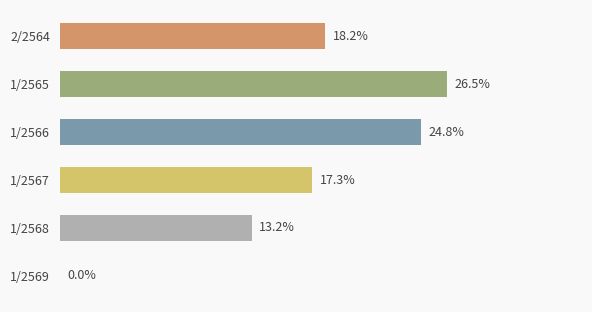

At which category does the chart reach its peak across all series?

1/2565